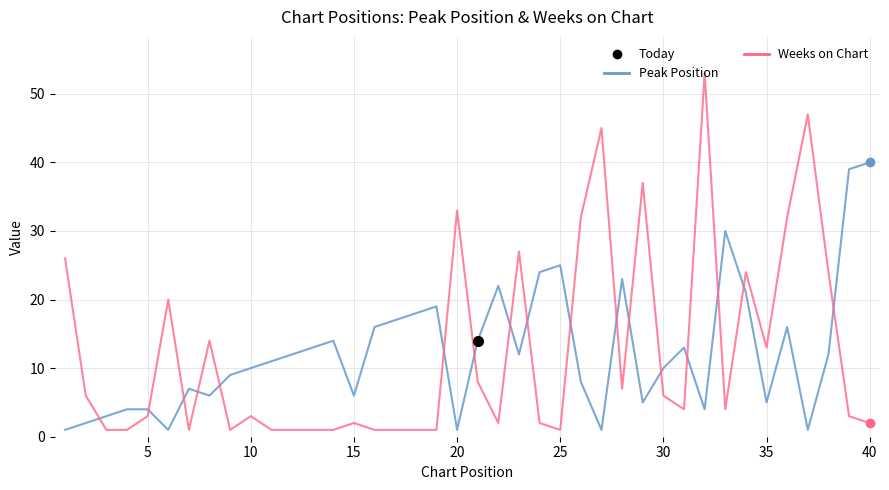

After their last crossing, which series has the higher values: Weeks on Chart or Peak Position?

Peak Position